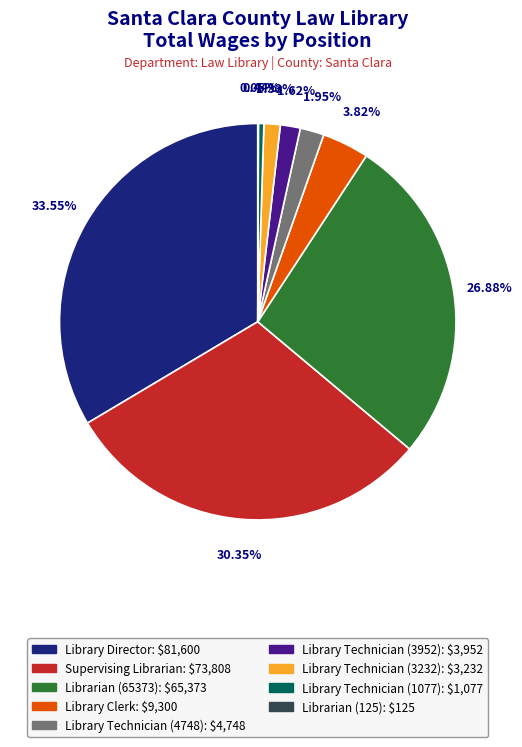

Is it true that Library Technician (1077) is 0% of the pie?

True